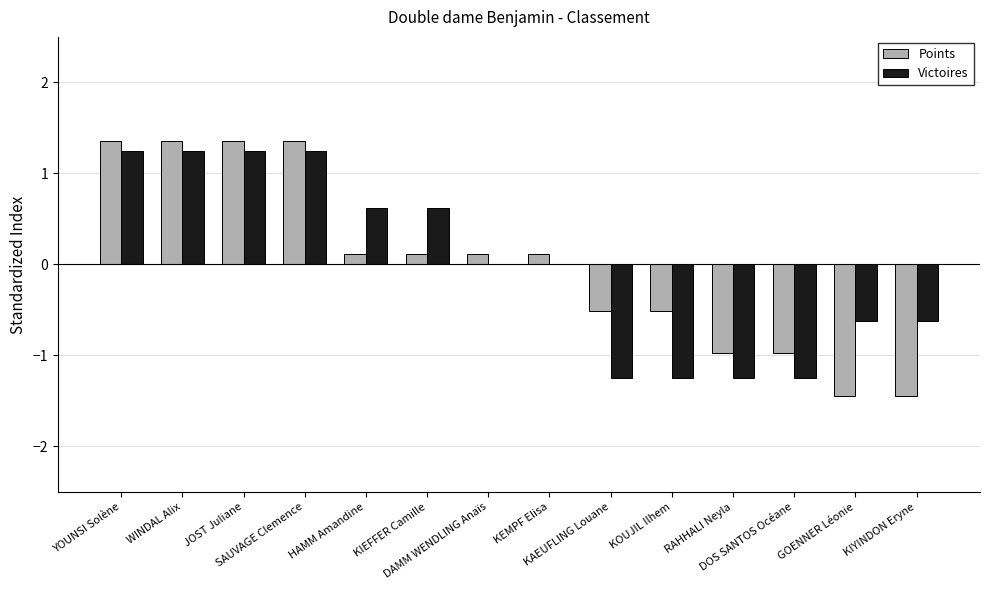

What is the highest value of the Points series?

1.4